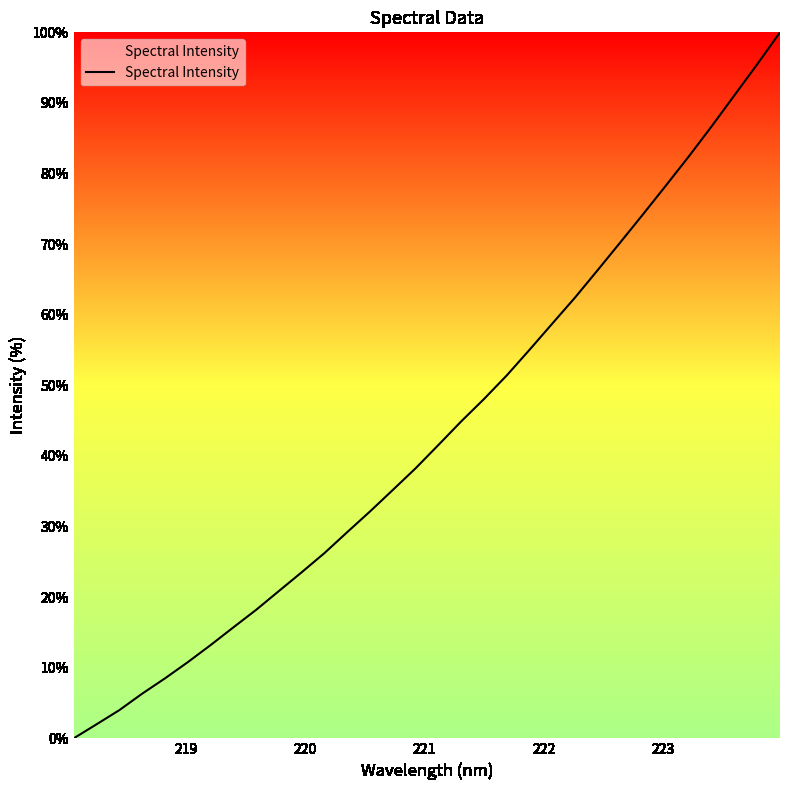

What is the difference between the maximum and minimum values?

100.0